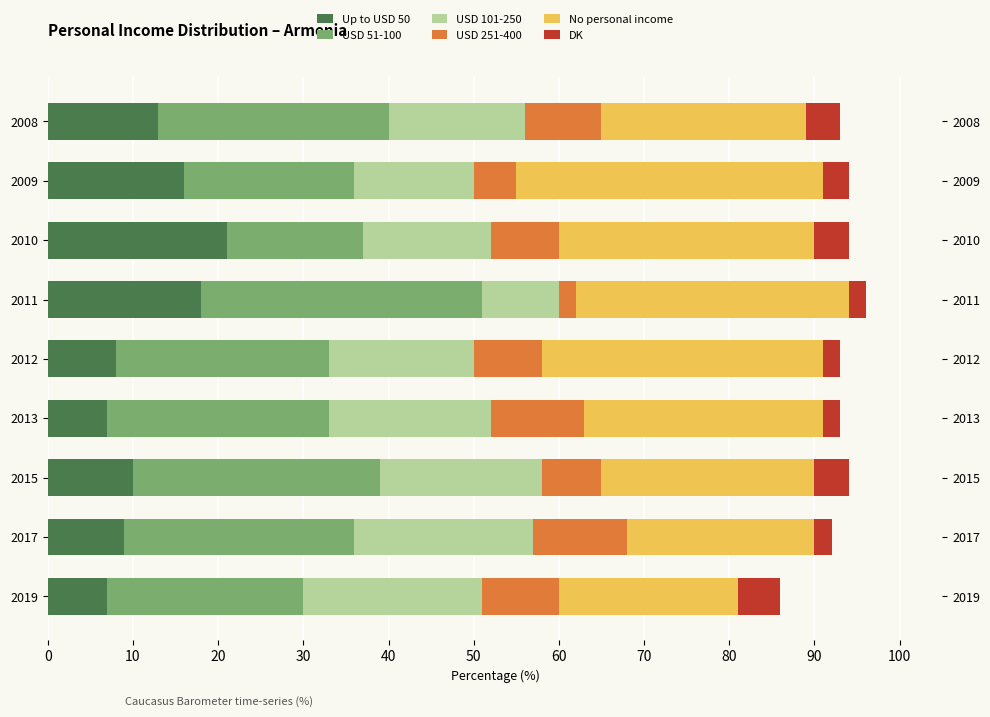

True or false: USD 101-250 has a value of 13 at 2015.

False